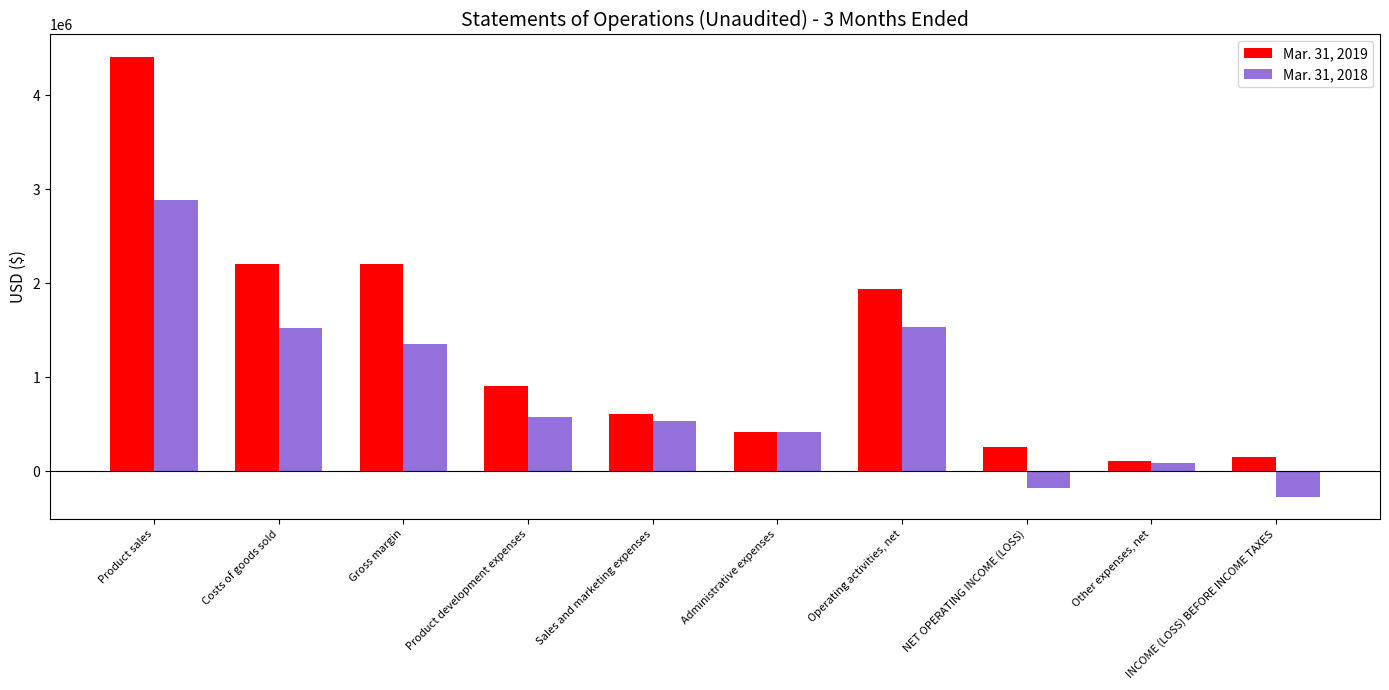

What is the difference between the Mar. 31, 2019 values at Other expenses, net and Operating activities, net?

1824441